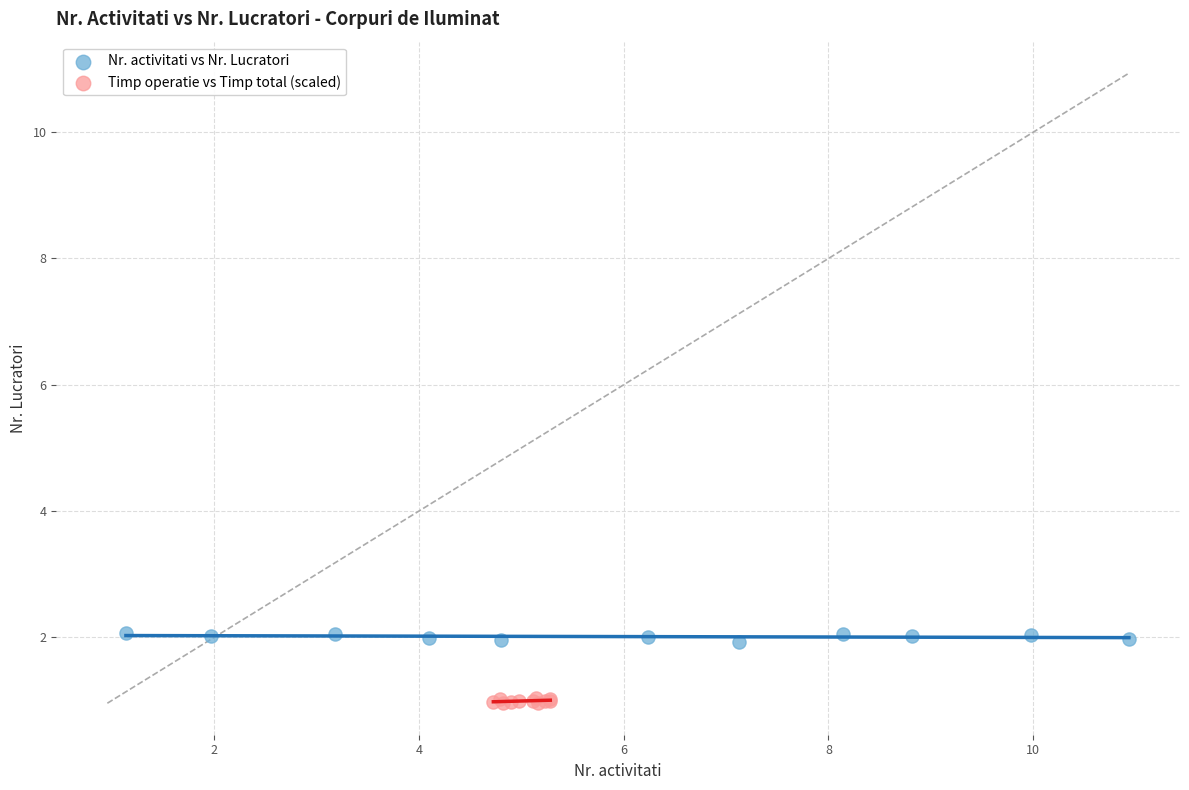

Which series reaches the minimum Y coordinate?

Timp operatie vs Timp total (scaled)